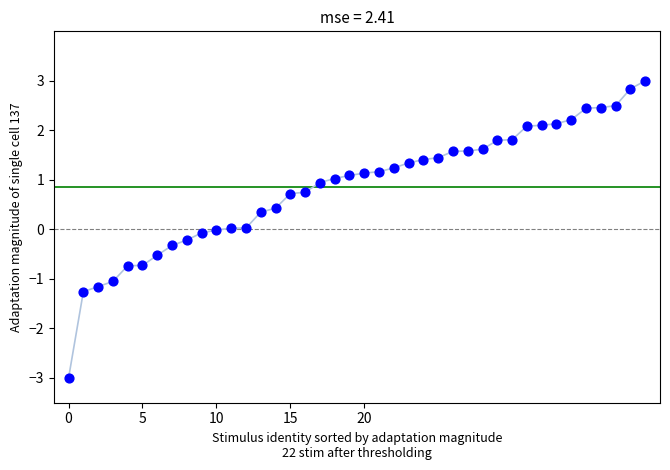

What is the range of Y values (max minus min)?

6.0